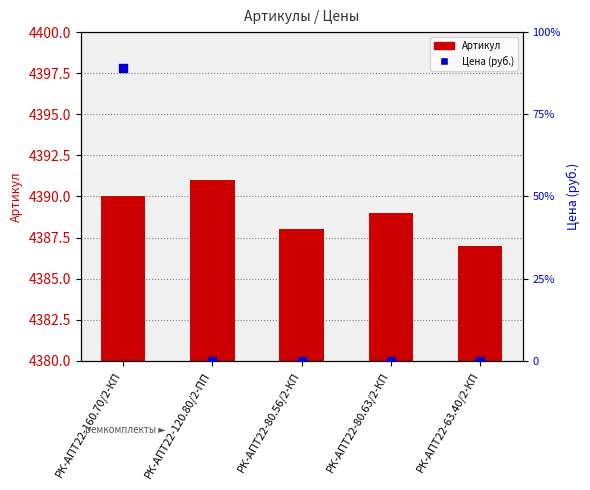

Which series contains the highest Y value?

Цена (руб.)